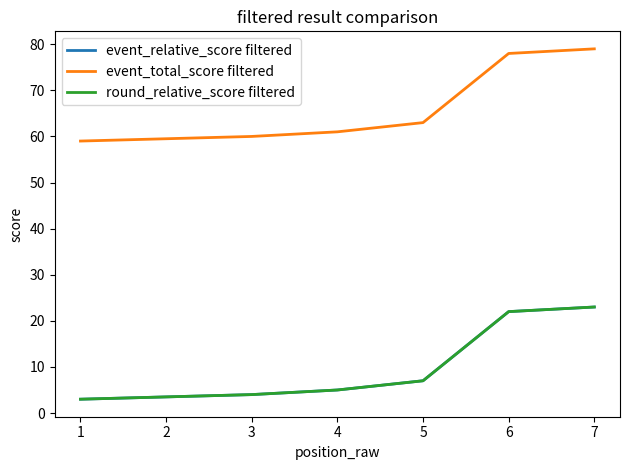

What is the sum of the round_relative_score filtered values at 3 and 6?

26